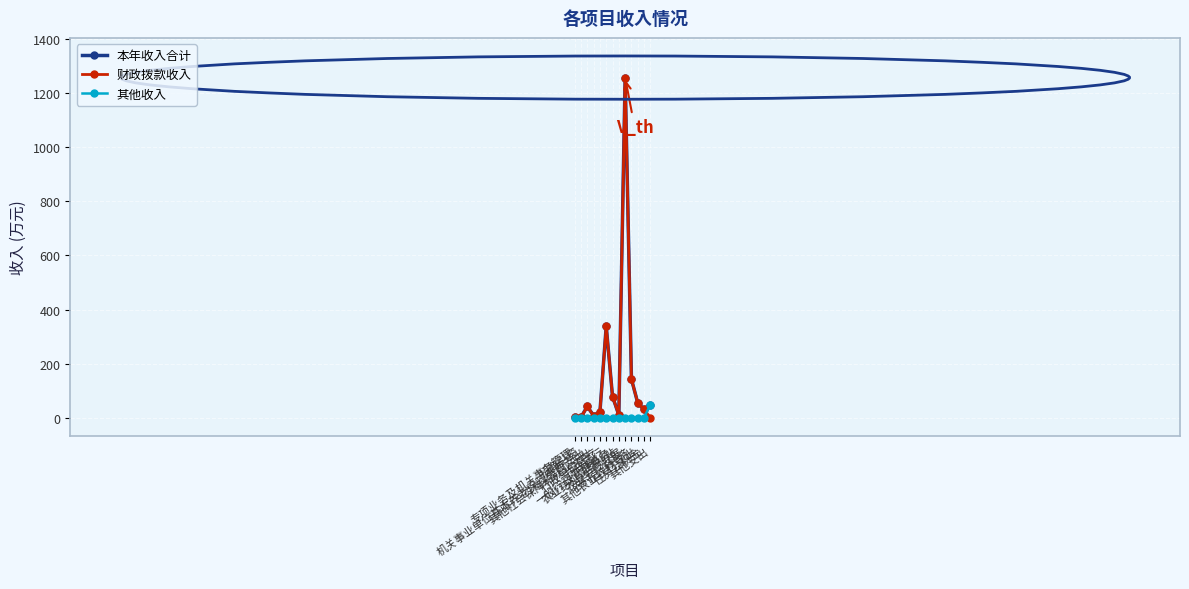

Where is 财政拨款收入 nearest to the value 628?

行政运行